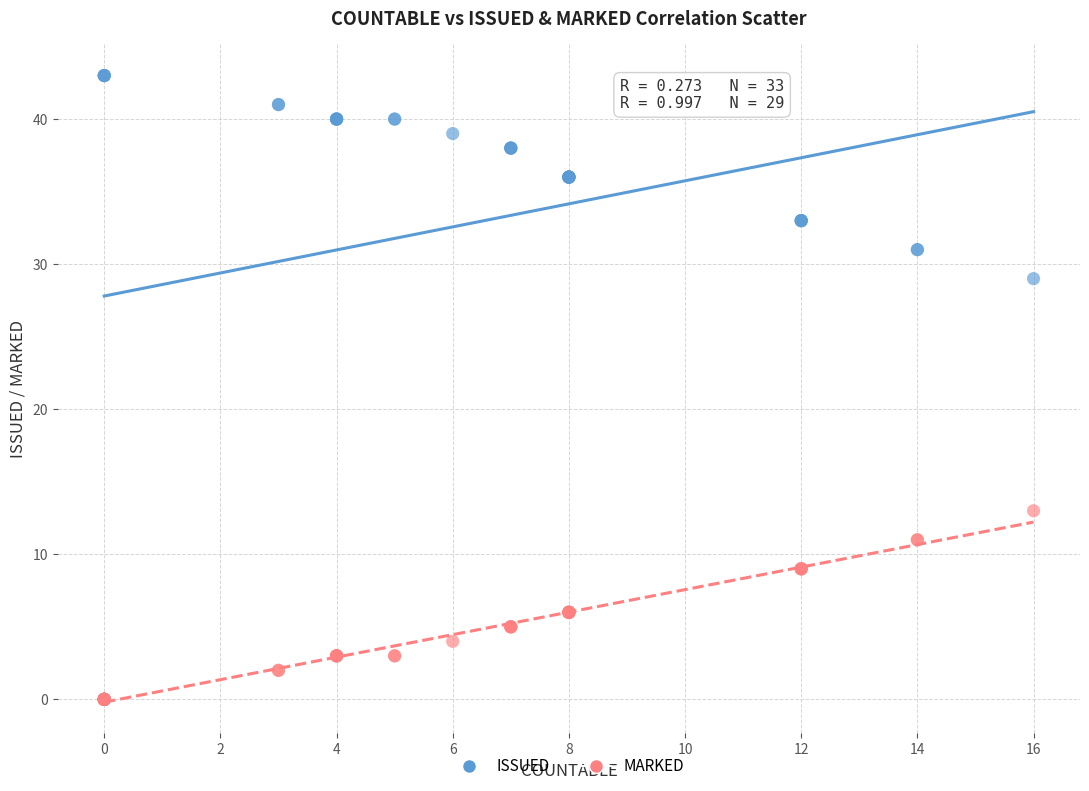

Which series contains the highest Y value?

ISSUED